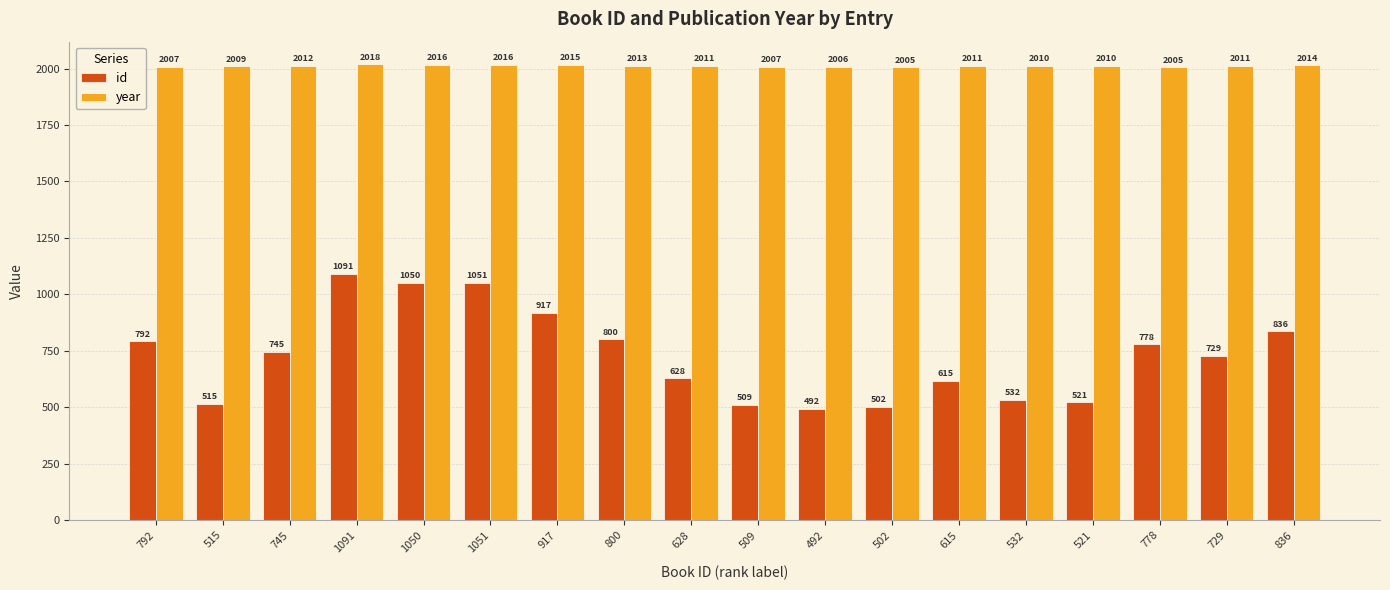

What is the value of the year bar at the 7th from the left?

2015